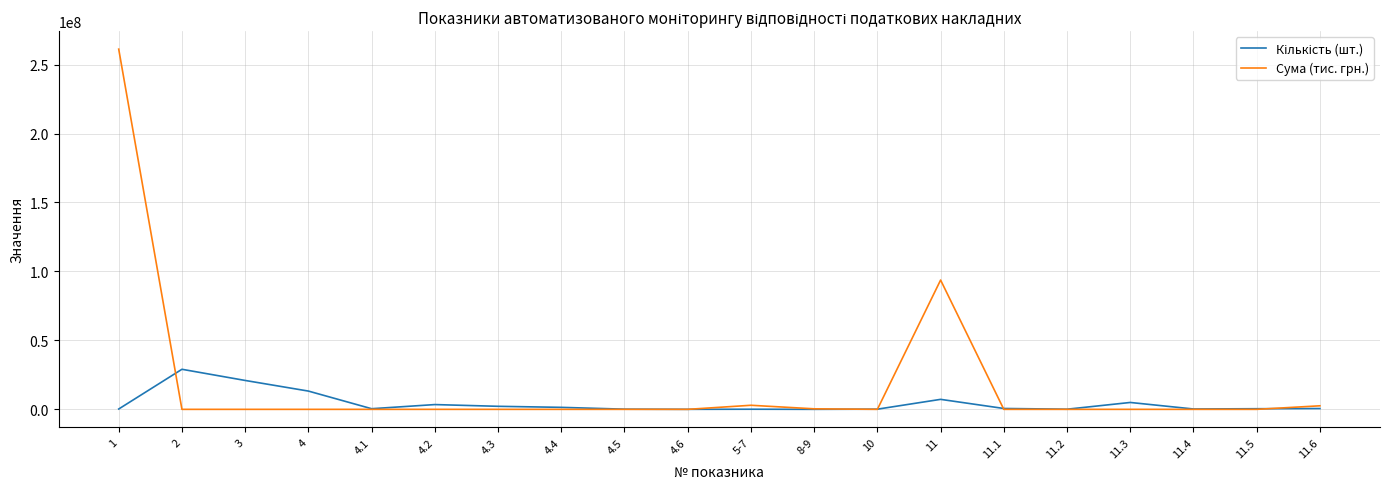

Which series has the largest total across all categories?

Сума (тис. грн.)